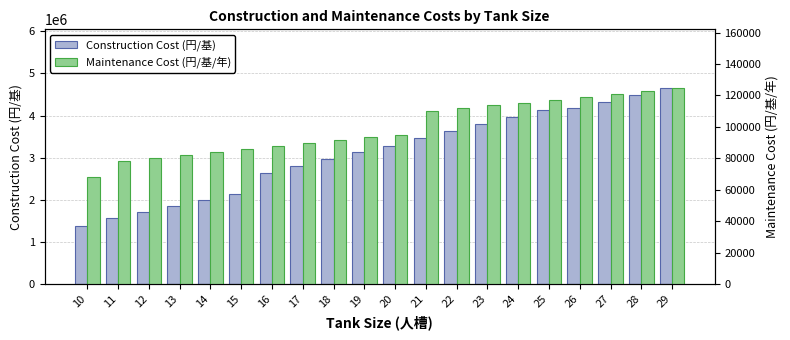

What are all the series names shown in the legend?

Construction Cost (円/基), Maintenance Cost (円/基/年)